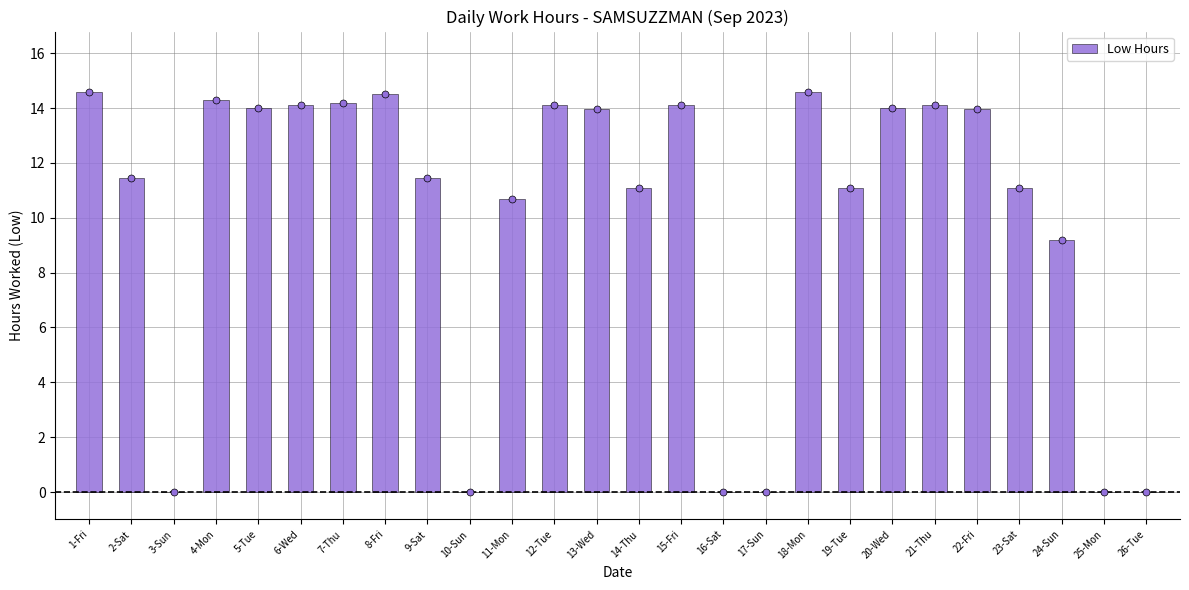

Which has a higher value, 18-Mon or 11-Mon?

18-Mon